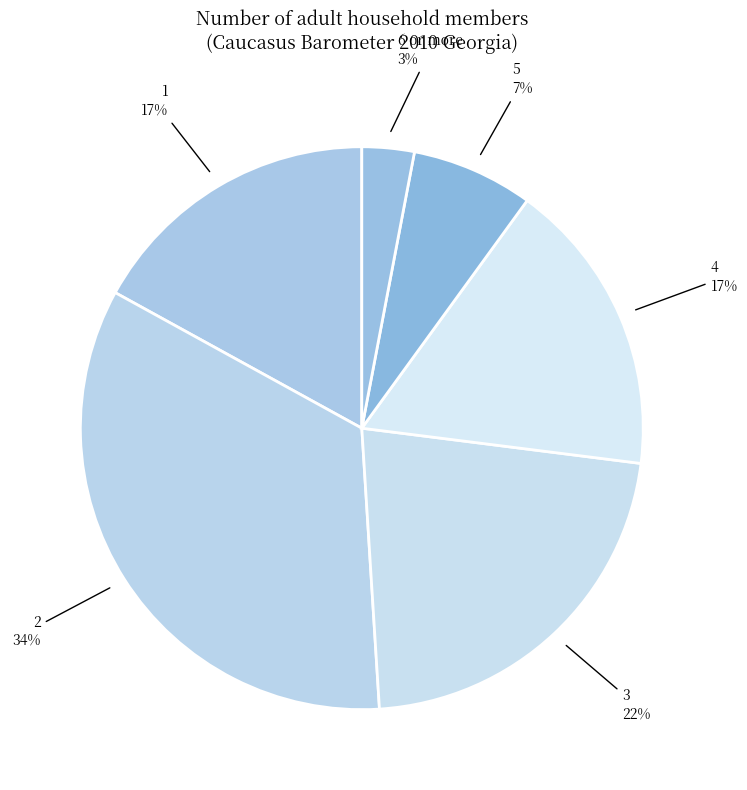

Is there a majority slice in this chart?

No